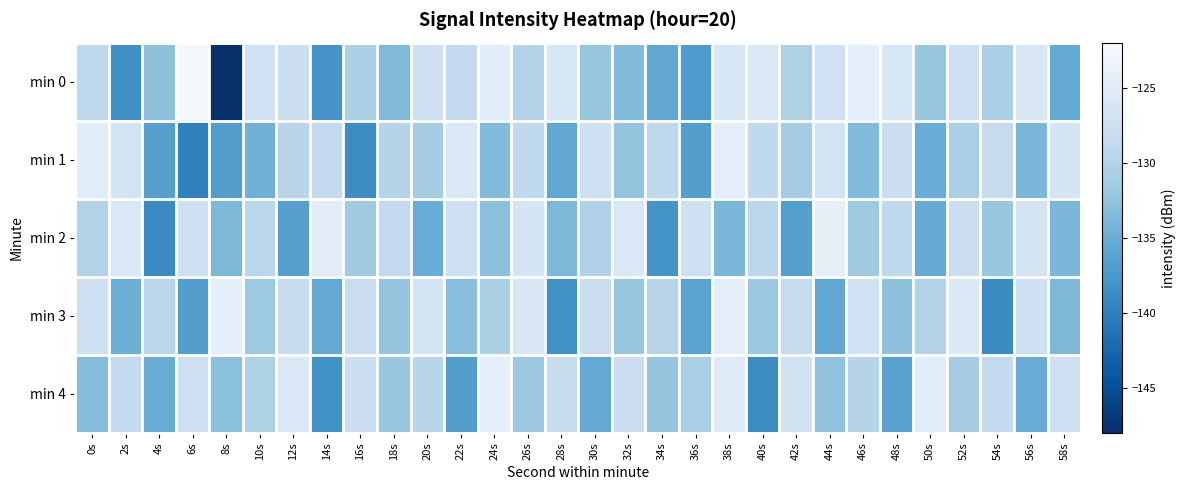

What is the spread (max minus min) of values at 38s?

9.3